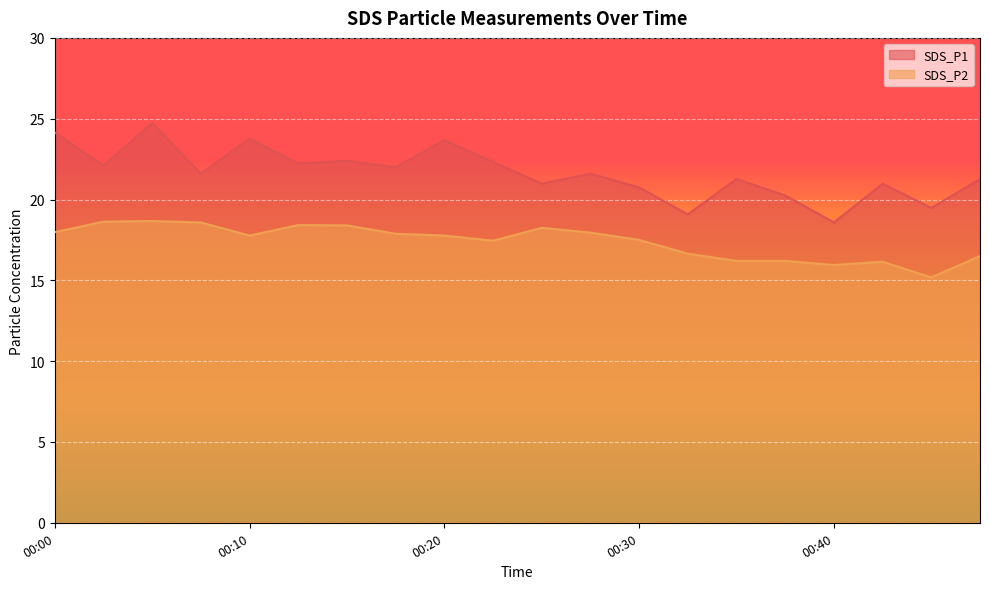

What is the difference between the SDS_P1 values at 00:18 and 00:15?

0.4